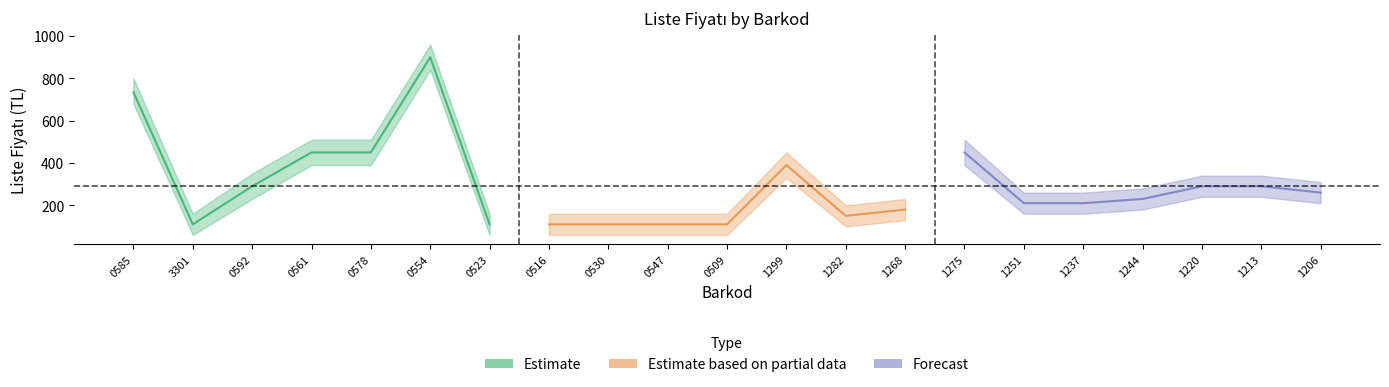

Is the value of lower at 9786057181275 greater than the value of Liste Fiyatı at 9786259420516?

Yes